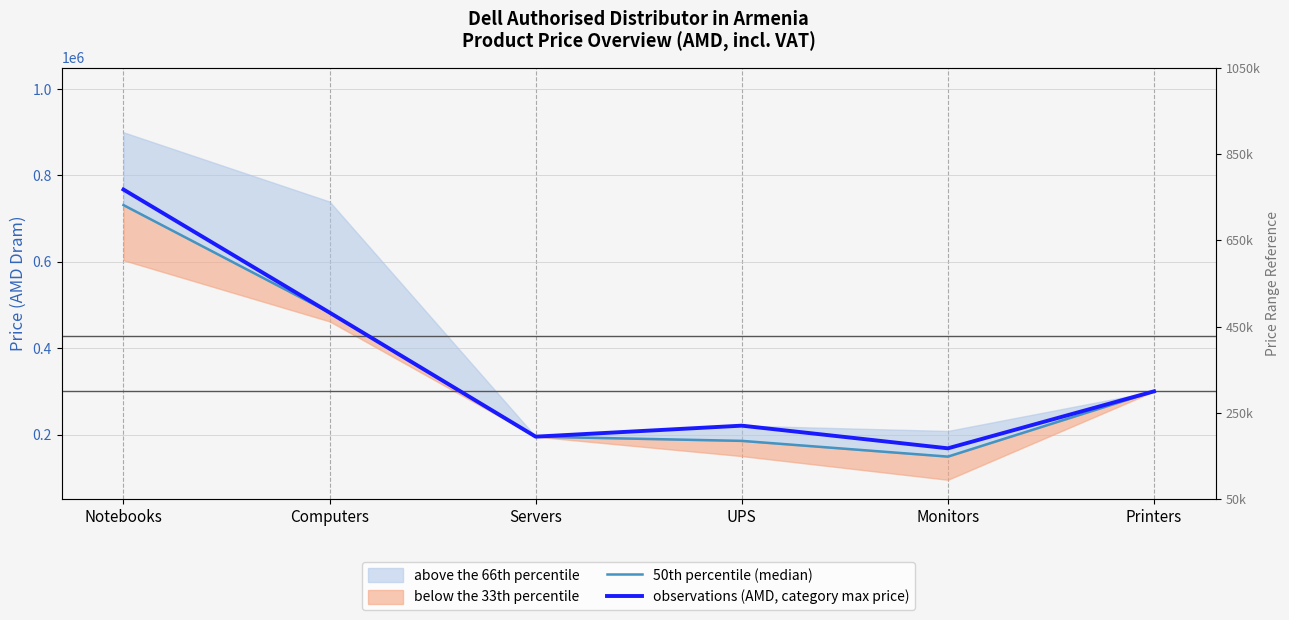

What is the difference between the 50th percentile (median) values at UPS and Servers?

9750